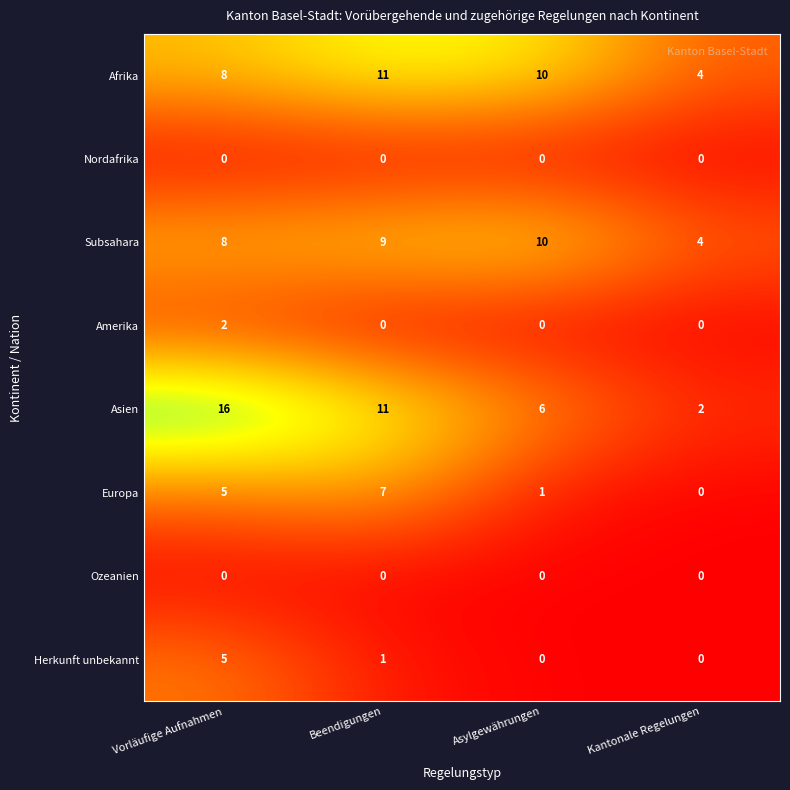

What is the lowest value of the Subsahara series?

4